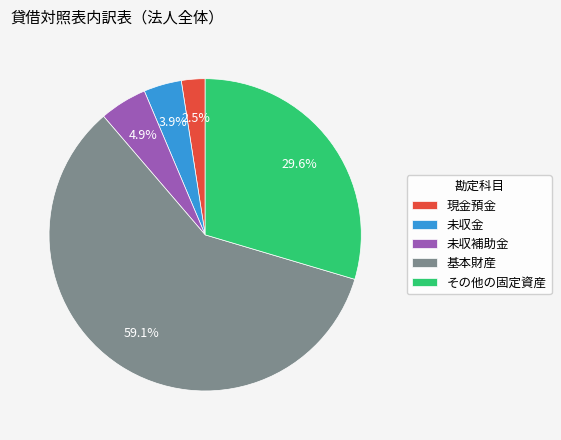

How many segments does this pie chart have?

5